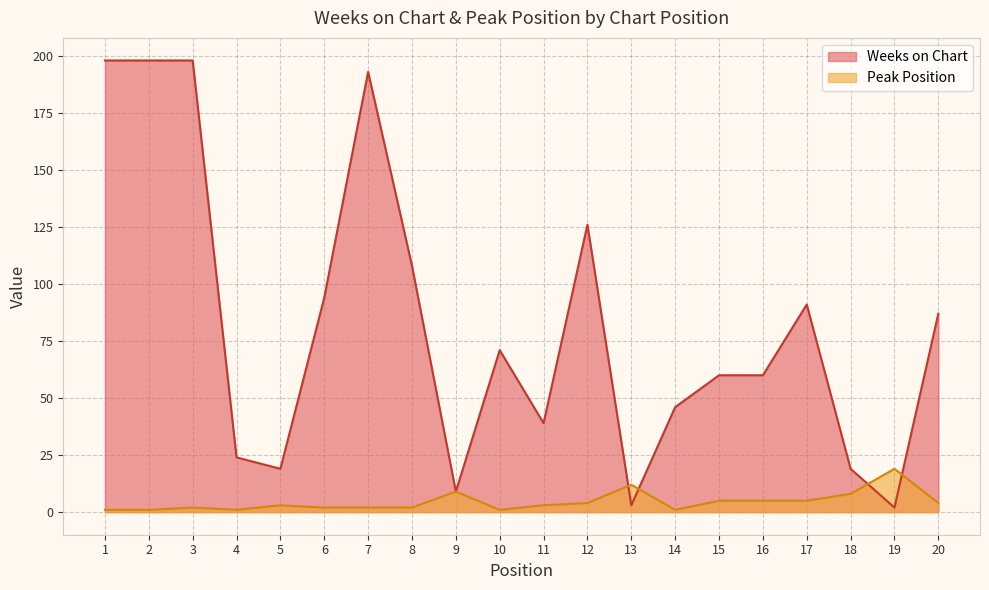

What is the difference between the highest and lowest values at 3?

196